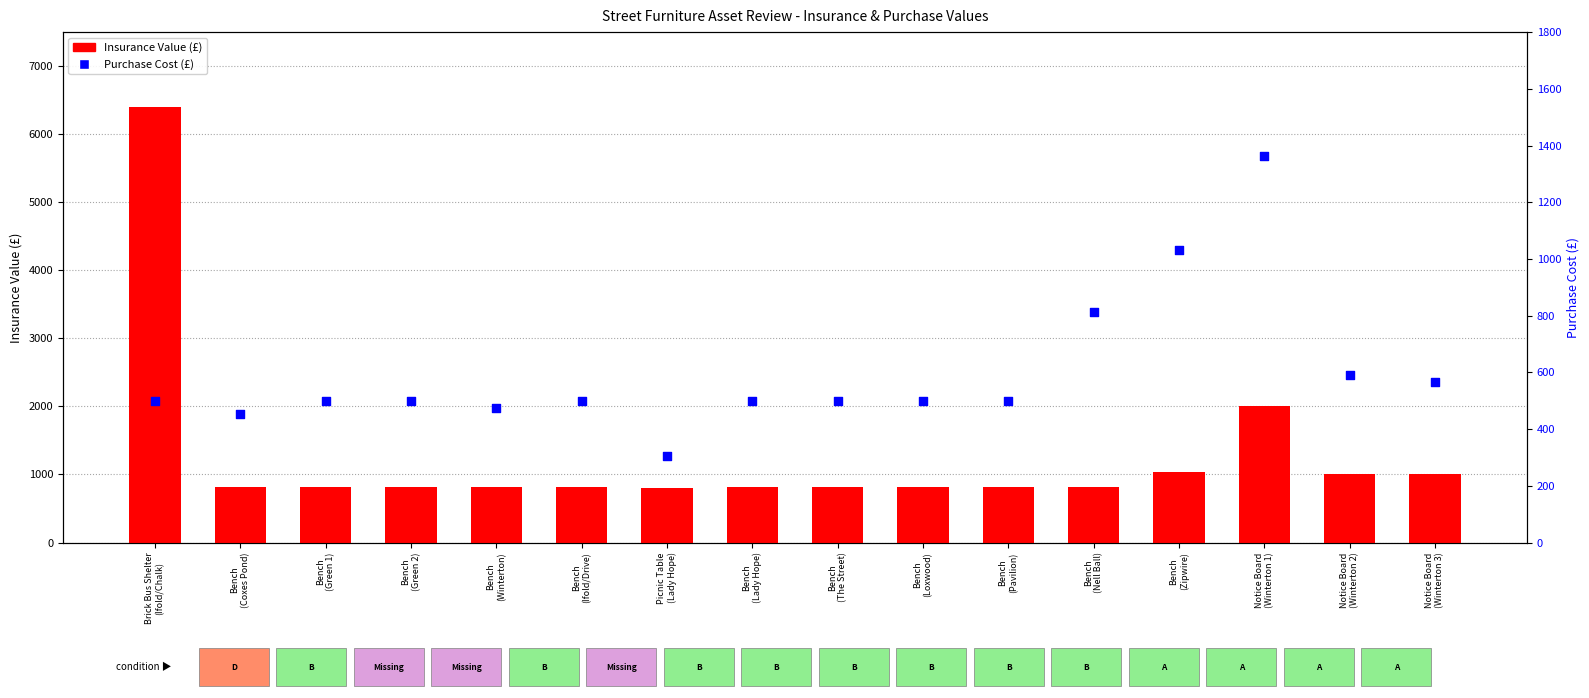

At which category is the sum across all series the highest?

Brick Bus Shelter
(Ifold/Chalk)